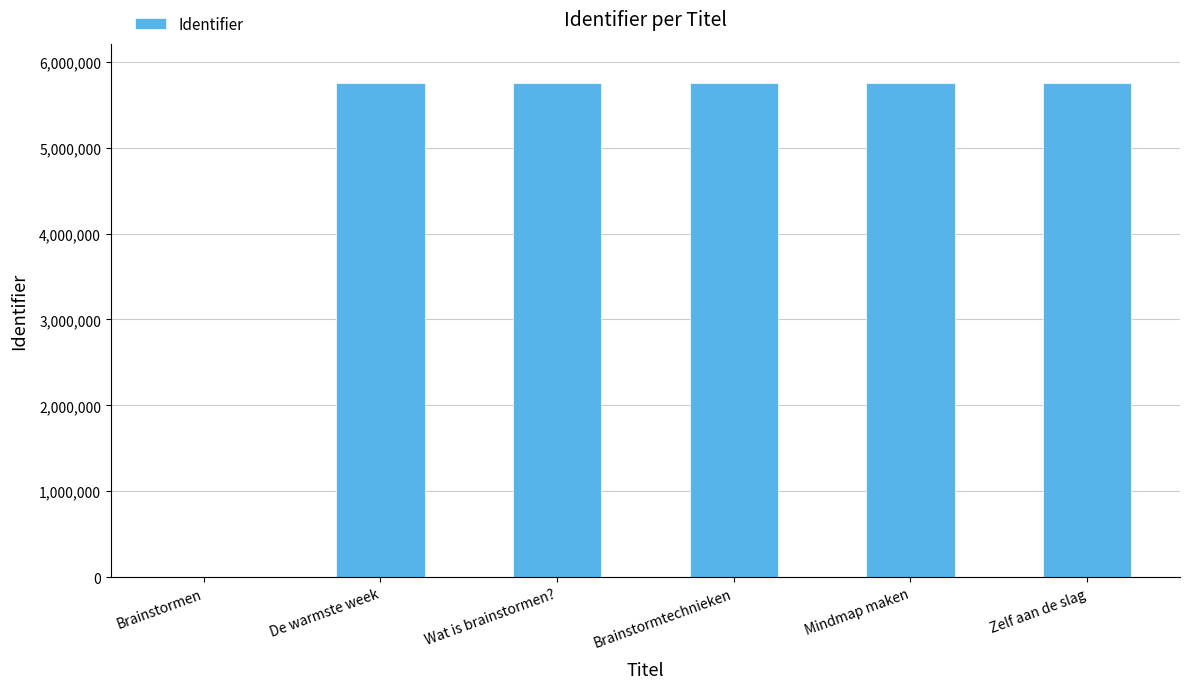

Are the bars horizontal?

No